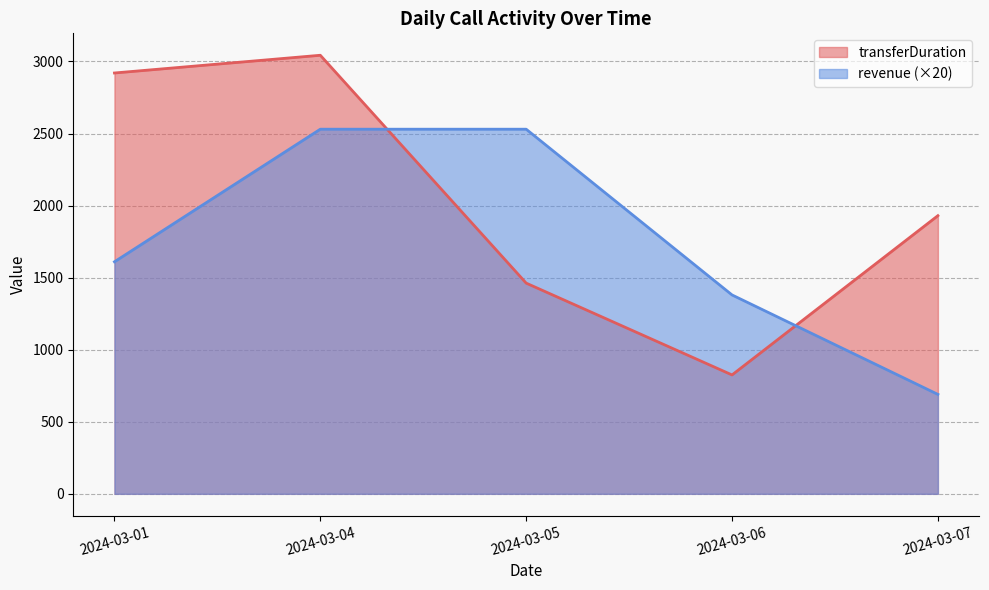

The transferDuration series shows 363.5 at 2024-03-05. True or false?

False